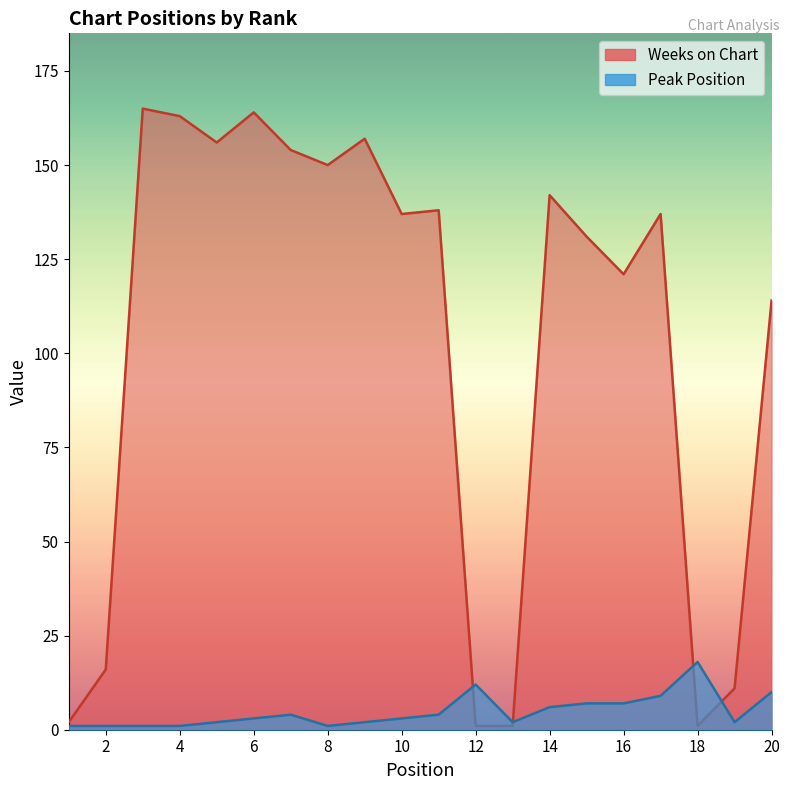

How many categories are shown in the chart?

20